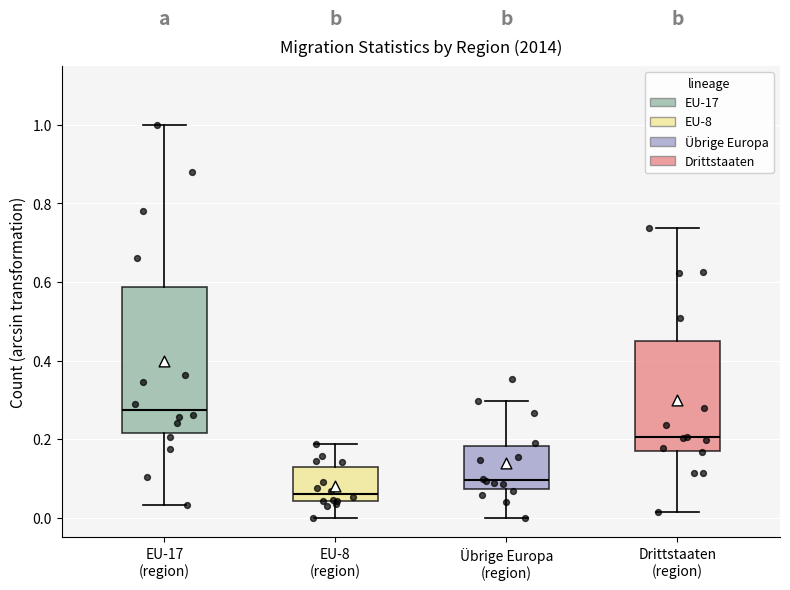

Reading left to right, transcribe this box plot: for each box, give where its median line is, the range the box spans, and where its two whiskers end, as read against the y-axis. The values are not printed on the chart, so give them approximately, as read against the axis.

EU-17 (region): median 0.28, box 0.22 to 0.58, whiskers 0.04 to 1.00
EU-8 (region): median 0.06, box 0.04 to 0.12, whiskers 0.00 to 0.18
Übrige Europa (region): median 0.10, box 0.08 to 0.18, whiskers 0.00 to 0.30
Drittstaaten (region): median 0.20, box 0.16 to 0.46, whiskers 0.02 to 0.74